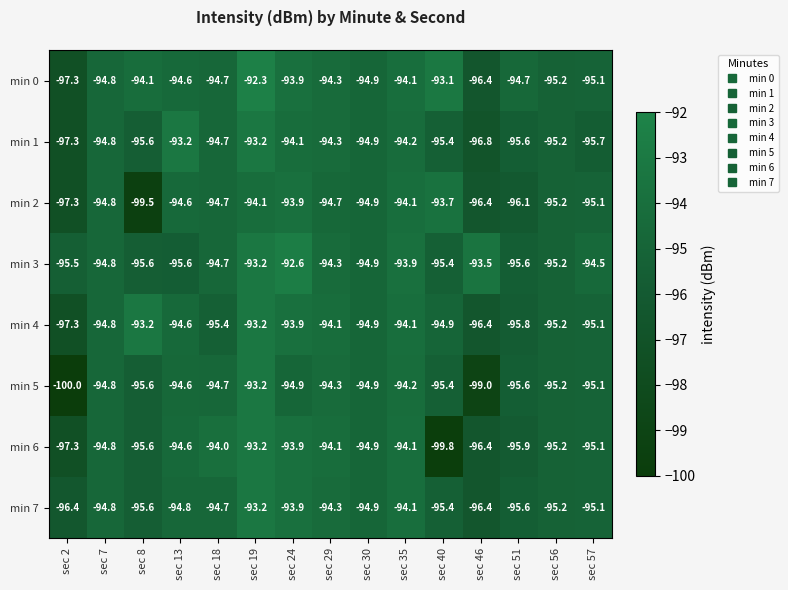

Which series has the largest range (max minus min)?

min 5